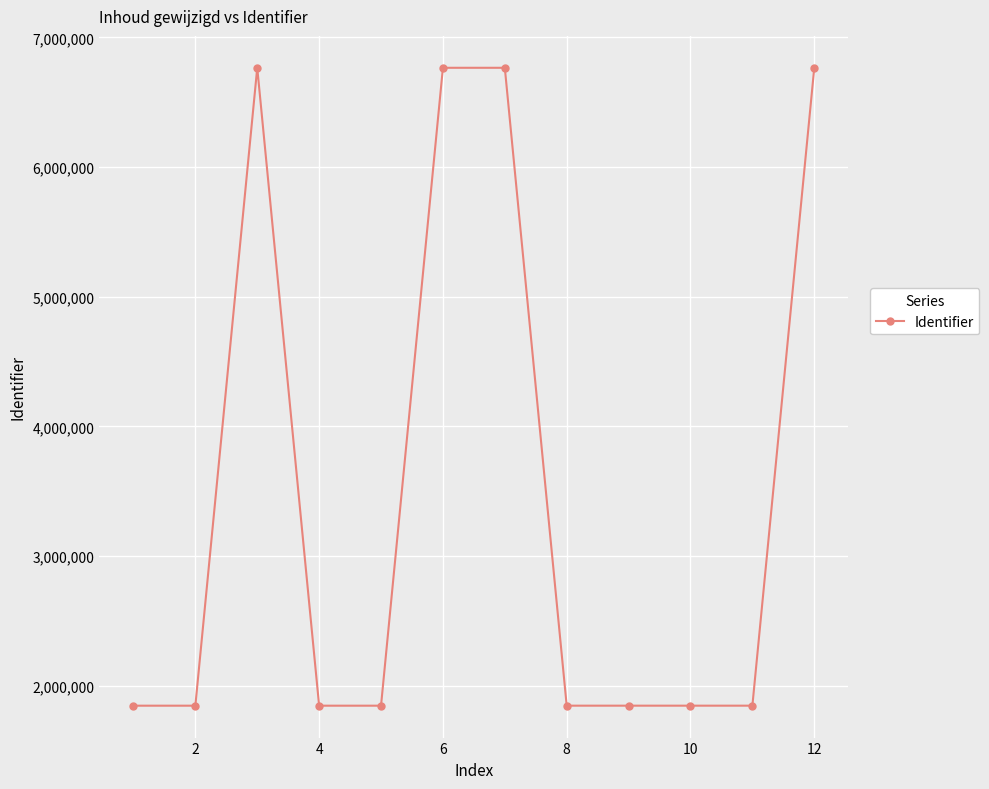

What is the value of the 4th point from the left?

1846879